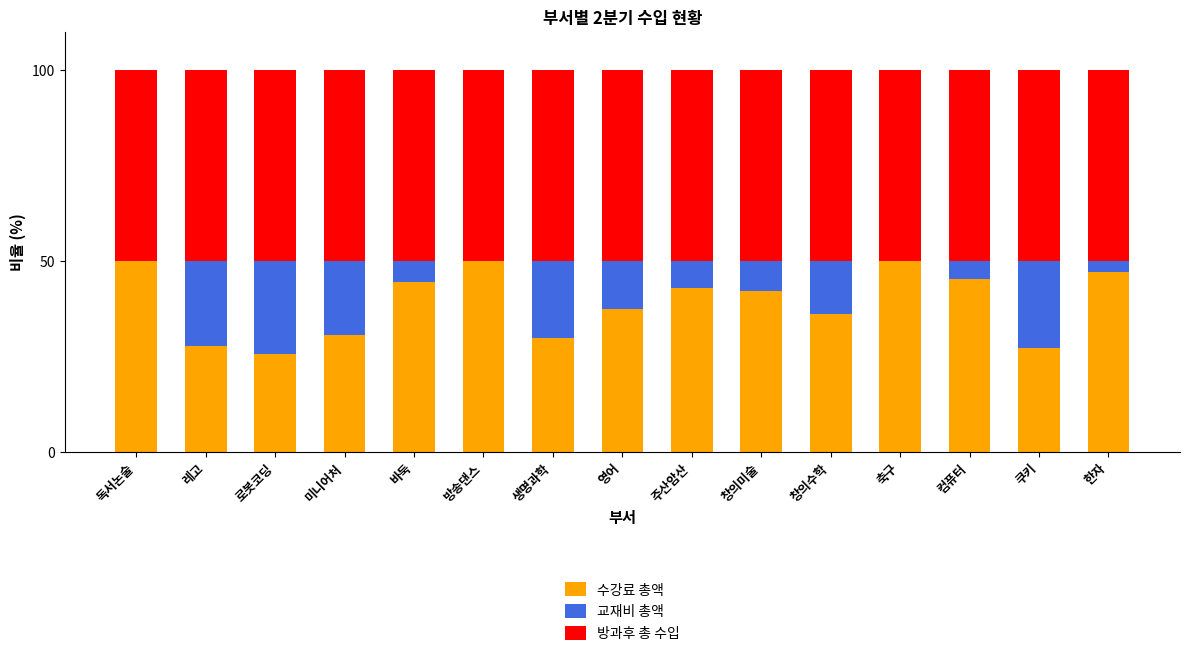

What is the sum of all 수강료 총액 values?

586.1